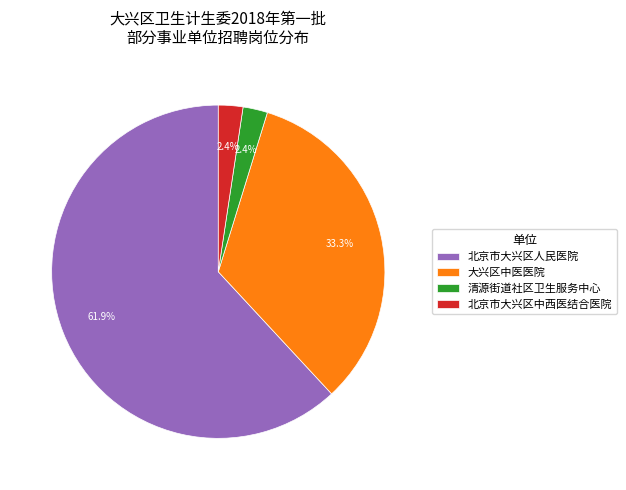

How many slices are in this pie chart?

4